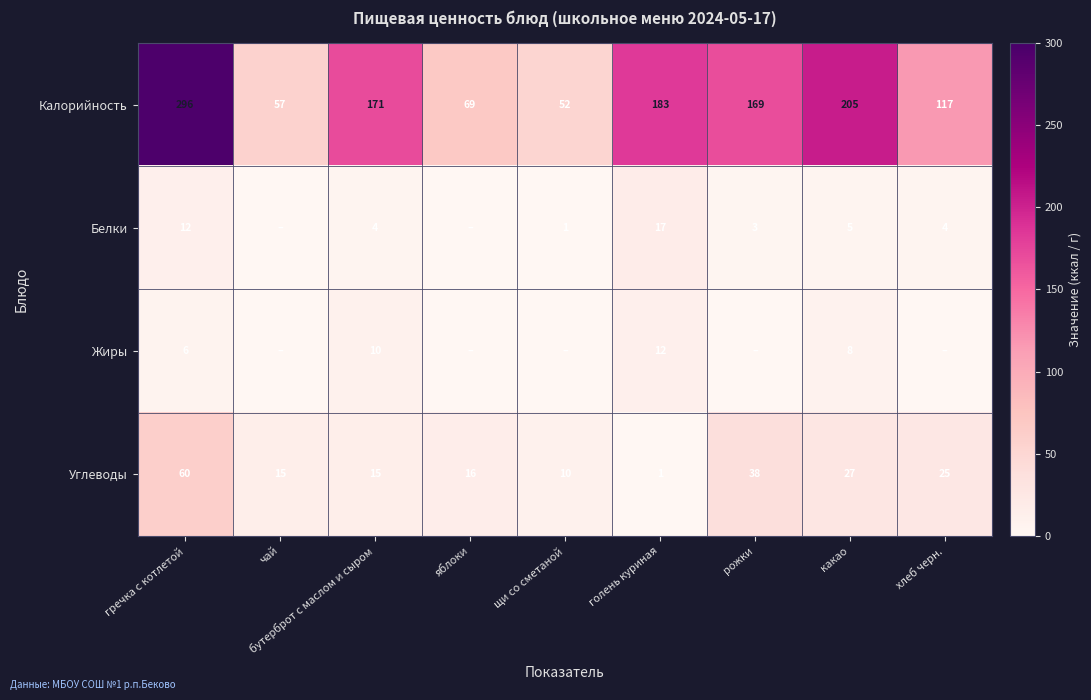

What is the average value of the Углеводы series?

23